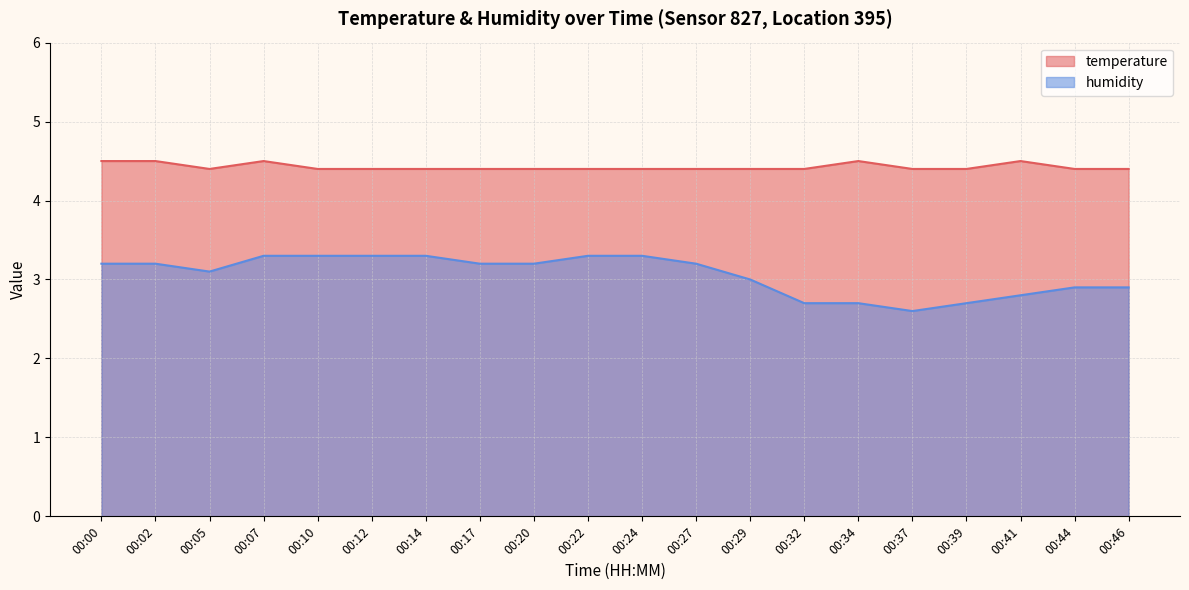

How many lines are shown in the chart?

2